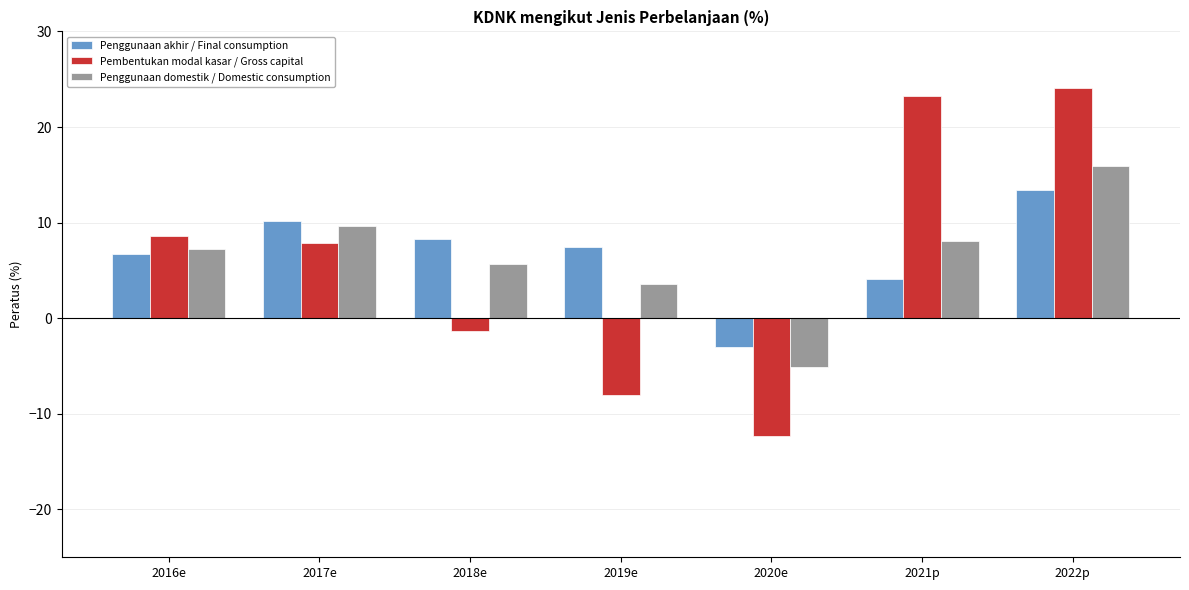

How many values in the Penggunaan akhir / Final consumption series exceed 7?

4